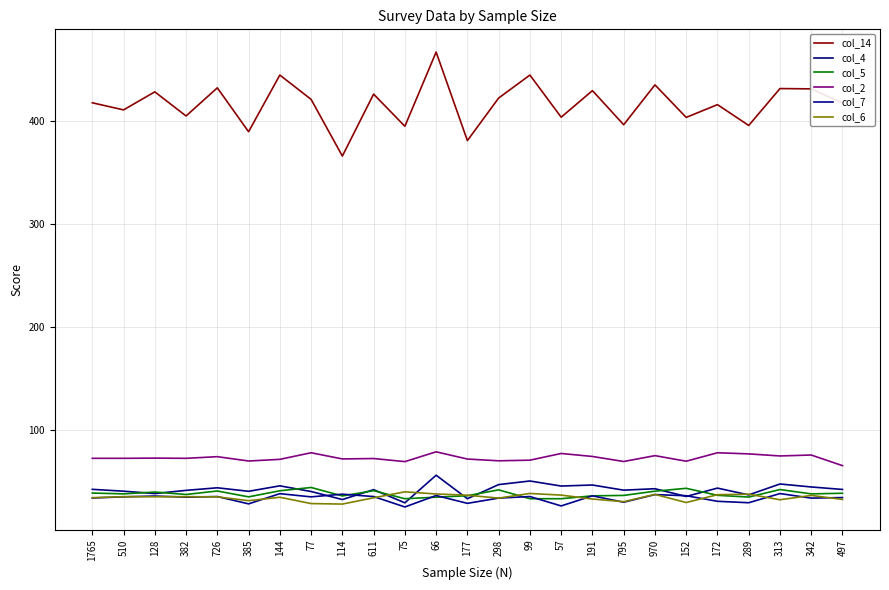

What is the total value across all series at 172?

641.8